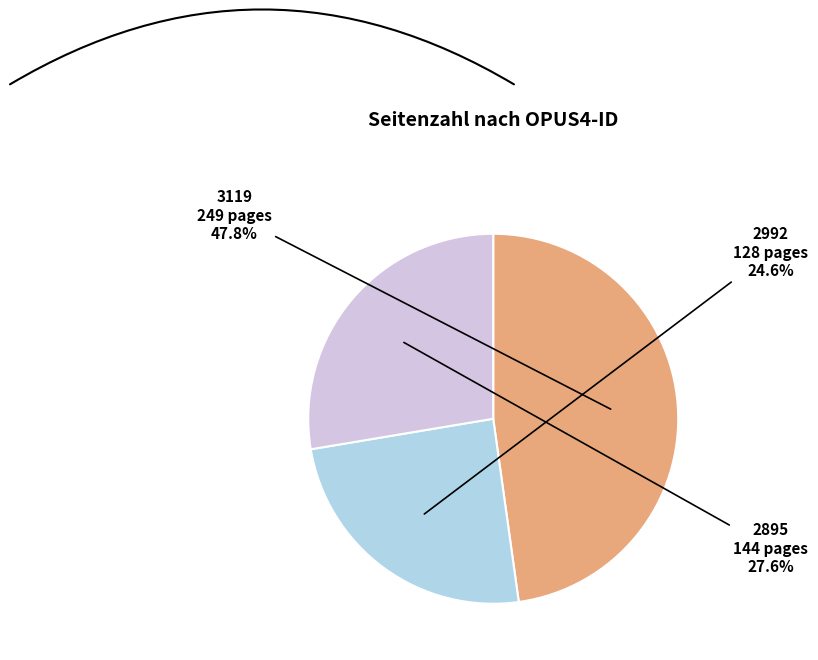

True or false: 2992 accounts for 25% of the total.

True